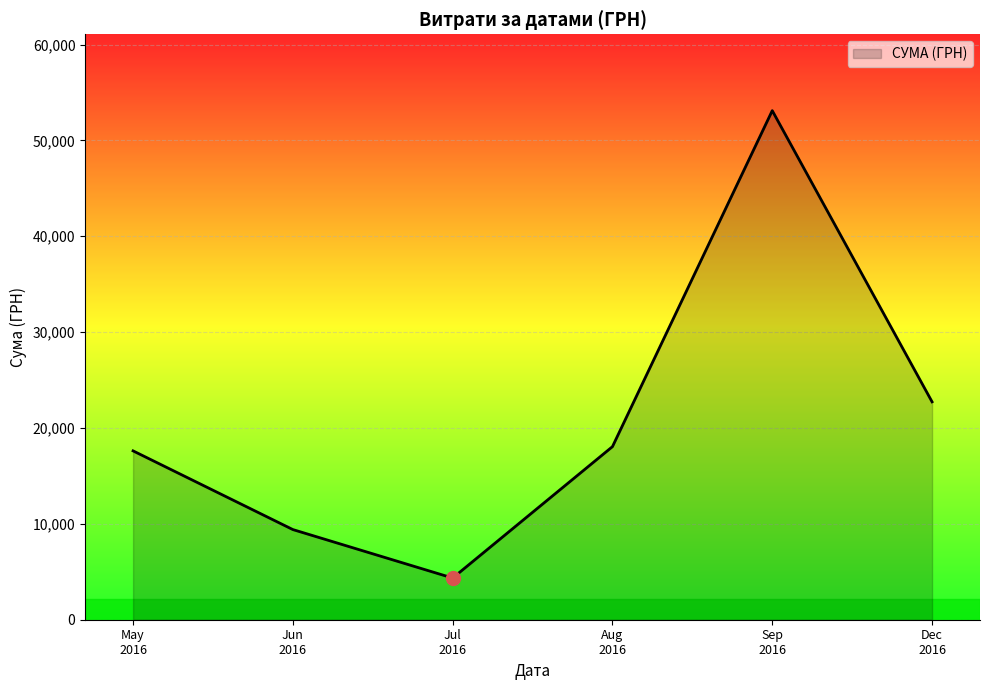

Count the number of categories in the chart.

6